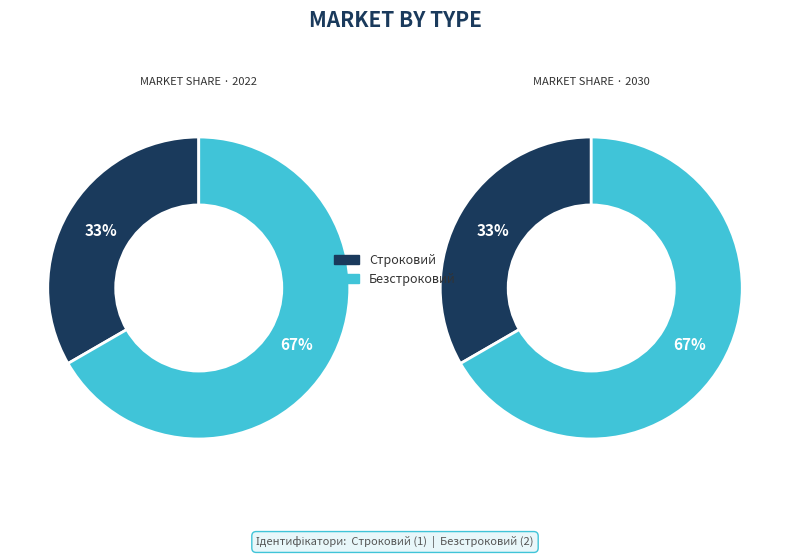

Rank the categories by value from highest to lowest.

Безстроковий, Строковий